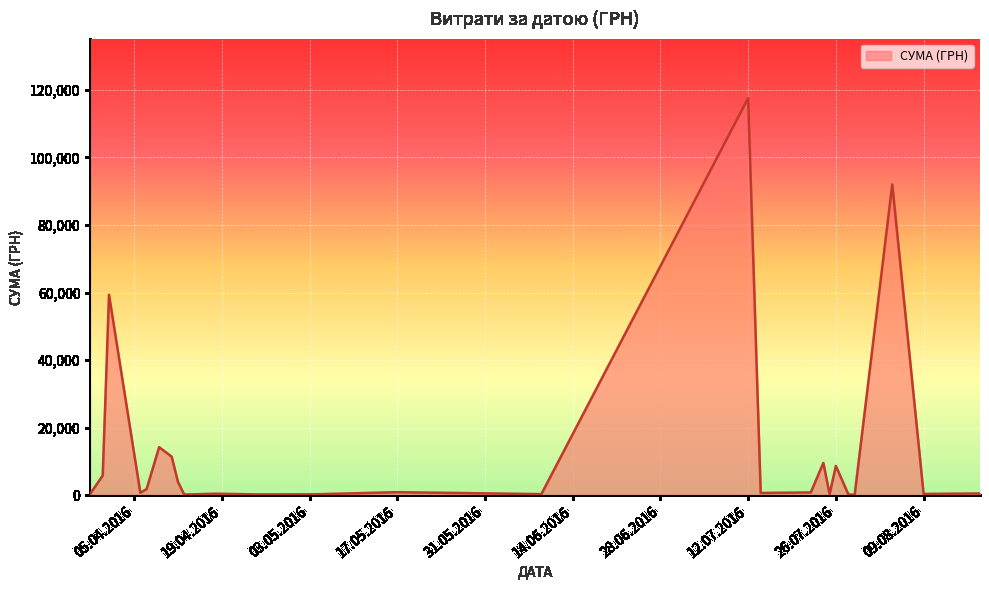

What is the difference between the maximum and minimum values?

117471.0